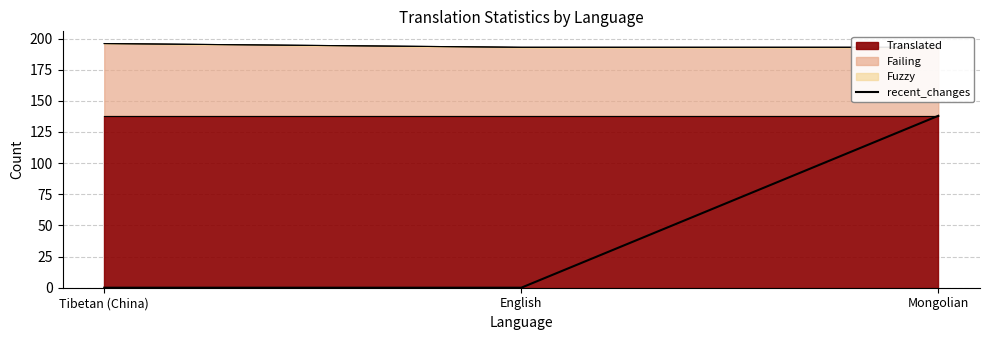

Where is the data nearest to the value 69?

Tibetan (China)